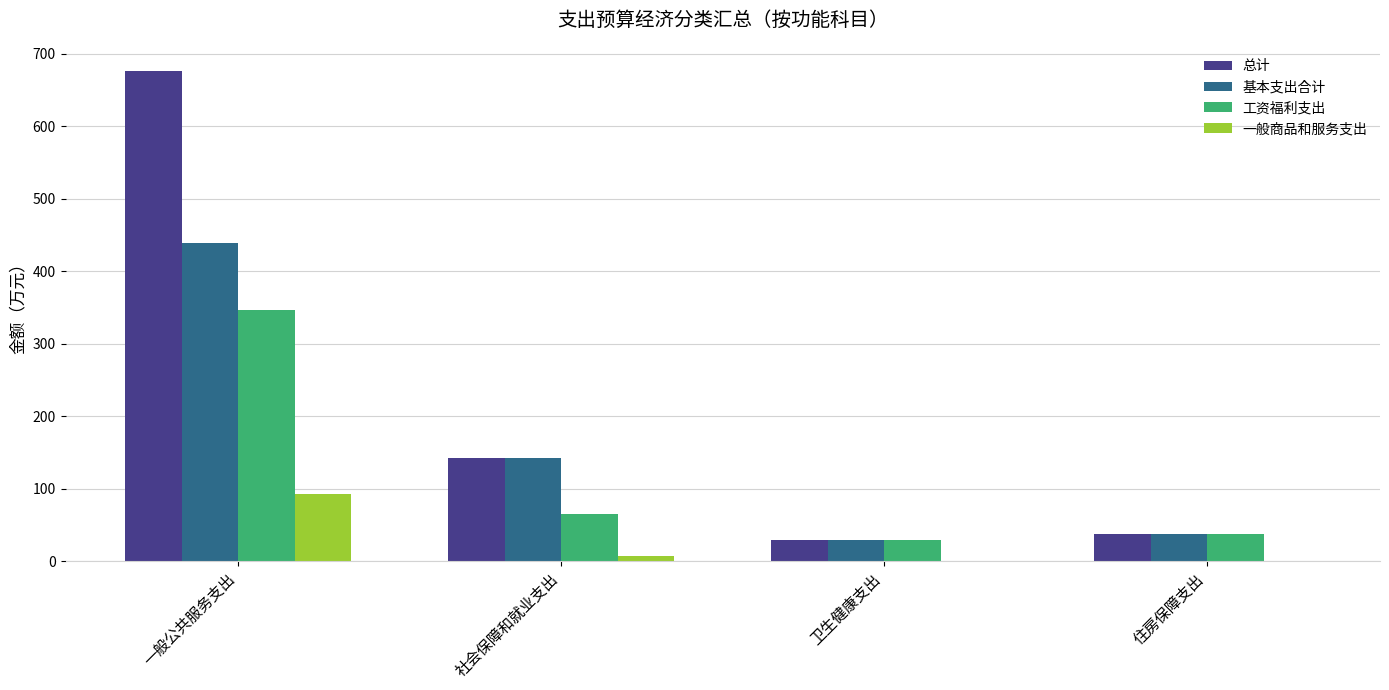

What is the highest value of the 一般商品和服务支出 series?

92.3